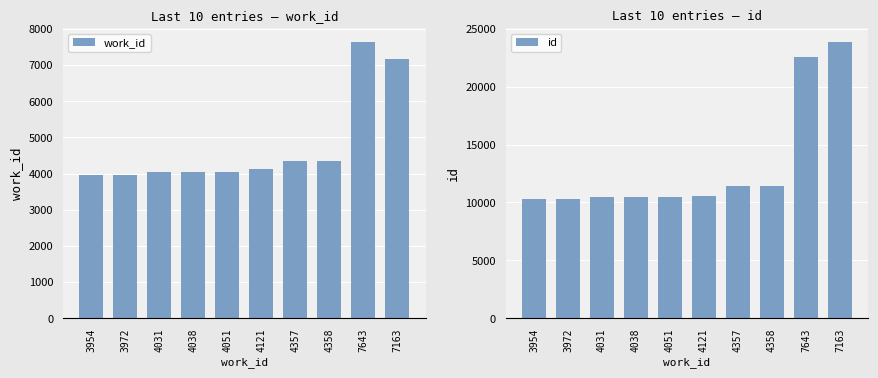

List the labels in order of work_id value, smallest first.

3954, 3972, 4031, 4038, 4051, 4121, 4357, 4358, 7163, 7643